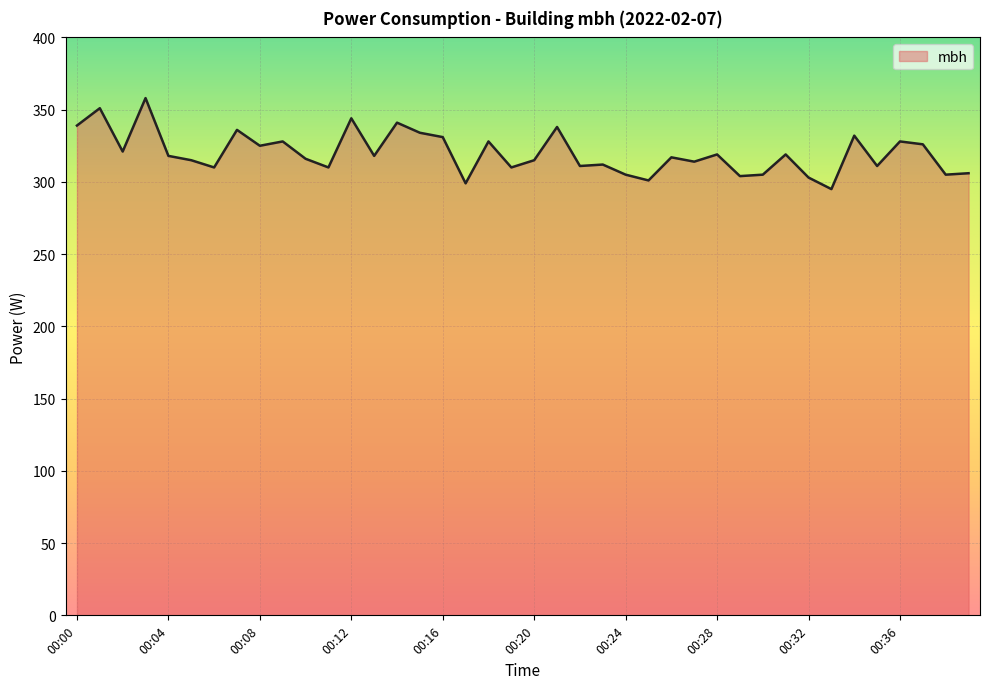

What is the difference between the maximum and minimum values?

63